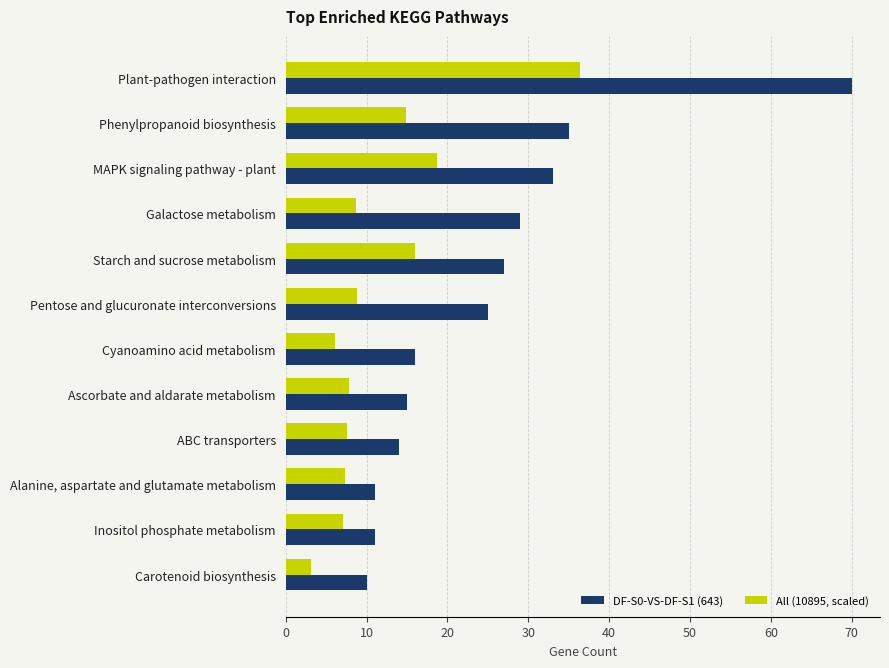

List the series in order of their peak value, highest first.

DF-S0-VS-DF-S1 (643), All (10895, scaled)